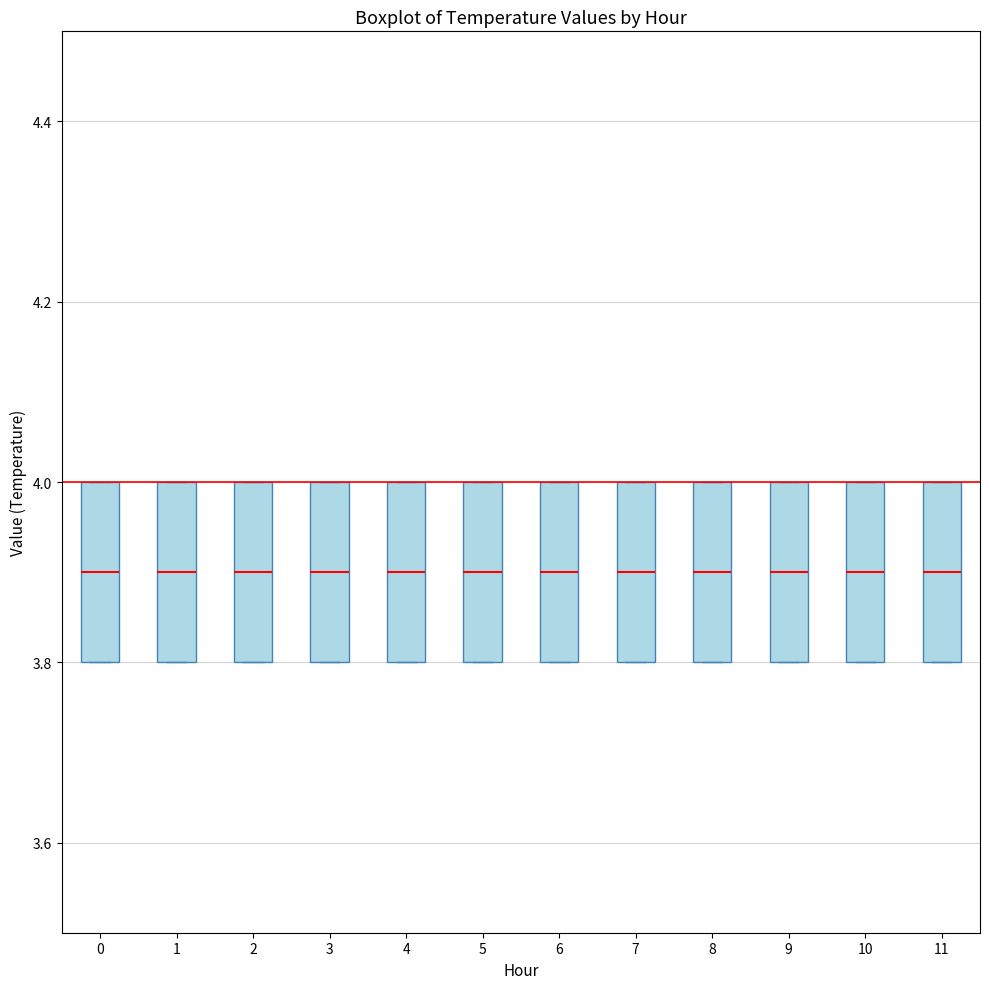

Reading left to right, read every box against the y-axis: the position of its median line, the range the box covers, and the ends of its whiskers. The values are not printed on the chart, so give them approximately, as read against the axis.

0: median 3.9, box 3.8 to 4.0, whiskers 3.8 to 4.0
1: median 3.9, box 3.8 to 4.0, whiskers 3.8 to 4.0
2: median 3.9, box 3.8 to 4.0, whiskers 3.8 to 4.0
3: median 3.9, box 3.8 to 4.0, whiskers 3.8 to 4.0
4: median 3.9, box 3.8 to 4.0, whiskers 3.8 to 4.0
5: median 3.9, box 3.8 to 4.0, whiskers 3.8 to 4.0
6: median 3.9, box 3.8 to 4.0, whiskers 3.8 to 4.0
7: median 3.9, box 3.8 to 4.0, whiskers 3.8 to 4.0
8: median 3.9, box 3.8 to 4.0, whiskers 3.8 to 4.0
9: median 3.9, box 3.8 to 4.0, whiskers 3.8 to 4.0
10: median 3.9, box 3.8 to 4.0, whiskers 3.8 to 4.0
11: median 3.9, box 3.8 to 4.0, whiskers 3.8 to 4.0